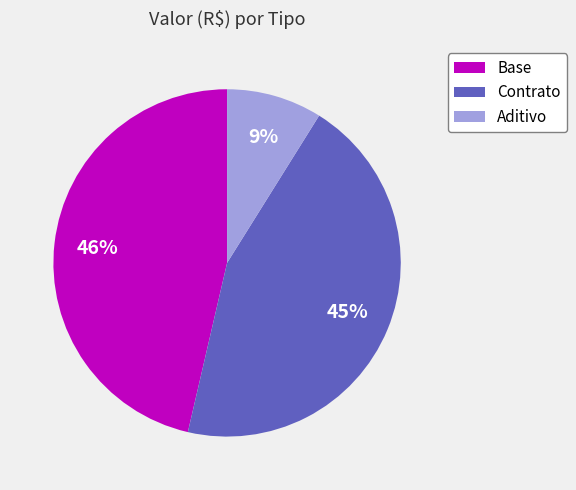

To the nearest percent, what is the difference between the Contrato and Aditivo slice percentages?

36%